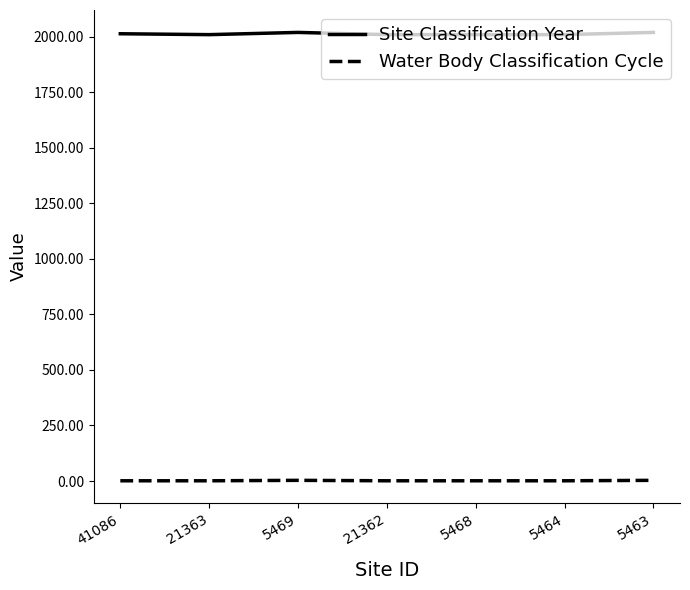

What is the highest value of the Site Classification Year series?

2019